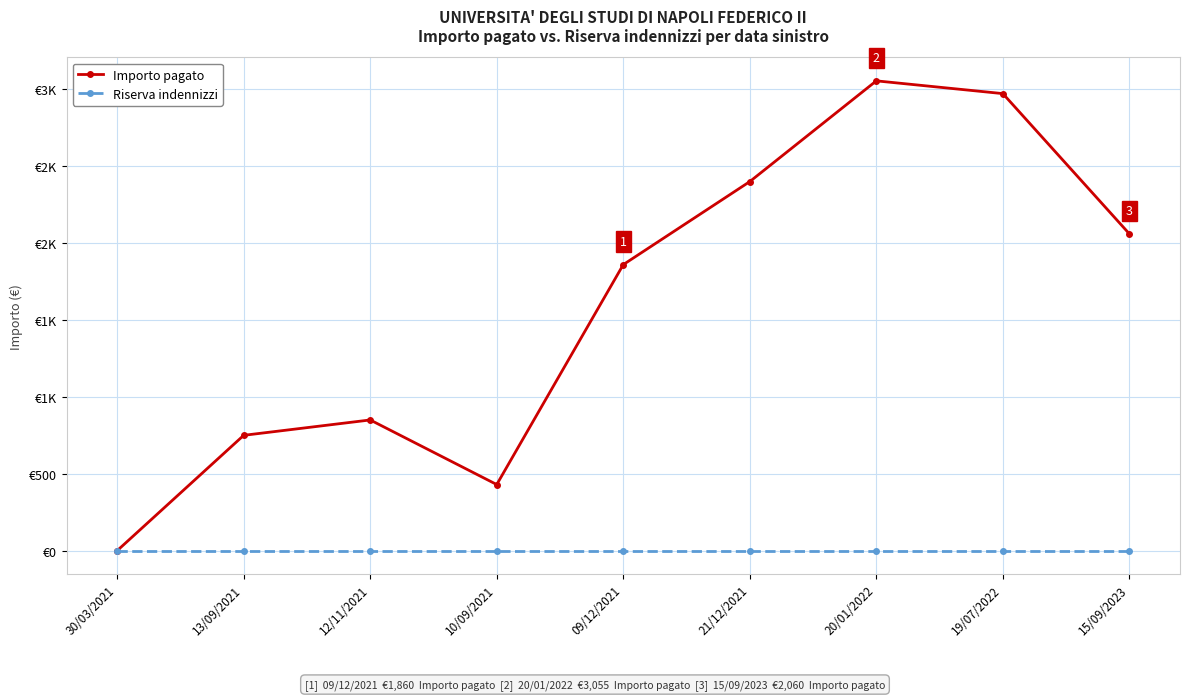

What are all the series names shown in the legend?

Importo pagato, Riserva indennizzi